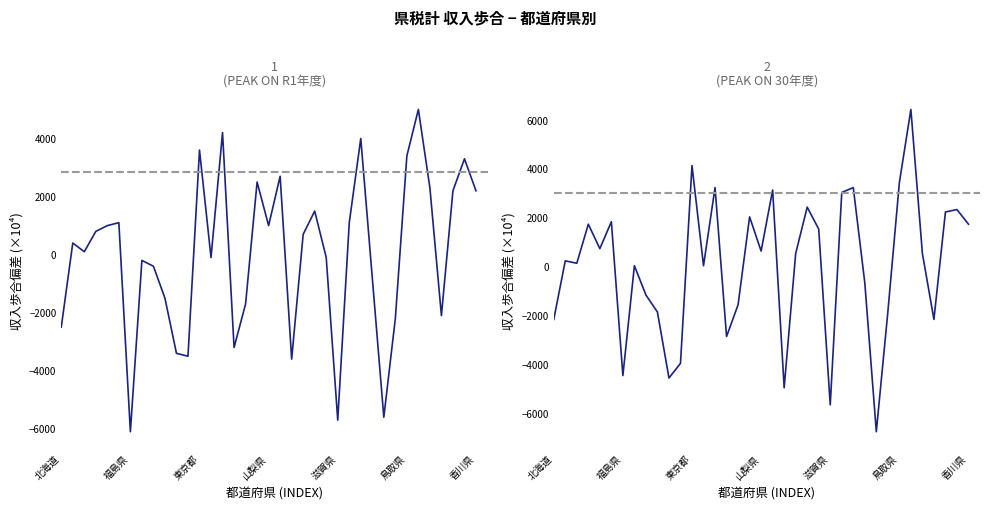

After their last crossing, which series has the higher values: 30年度 収入歩合 or R1年度 収入歩合?

R1年度 収入歩合